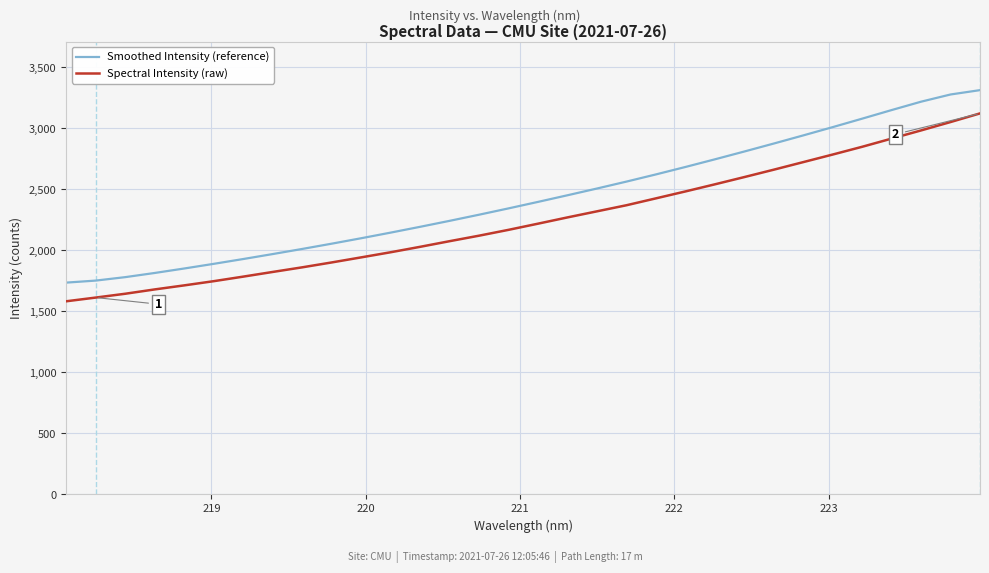

Which series has the widest spread of values?

Smoothed Intensity (reference)